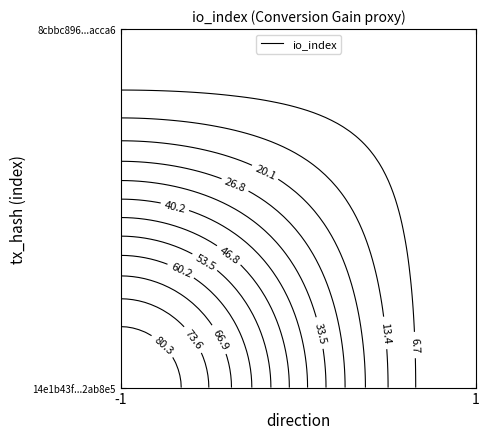

What is the lowest value of the 14e1b43f6a48798c3085920281457023f2ab8e5 series?

-1